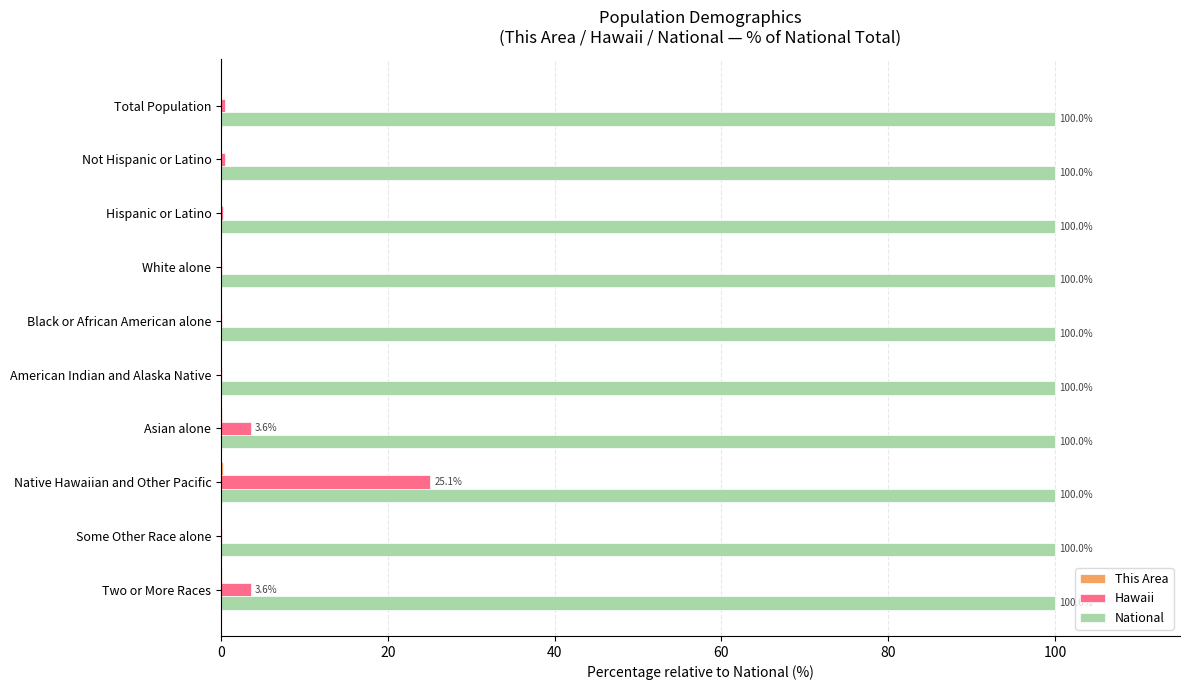

At which category is the sum across all series the highest?

Native Hawaiian and Other Pacific